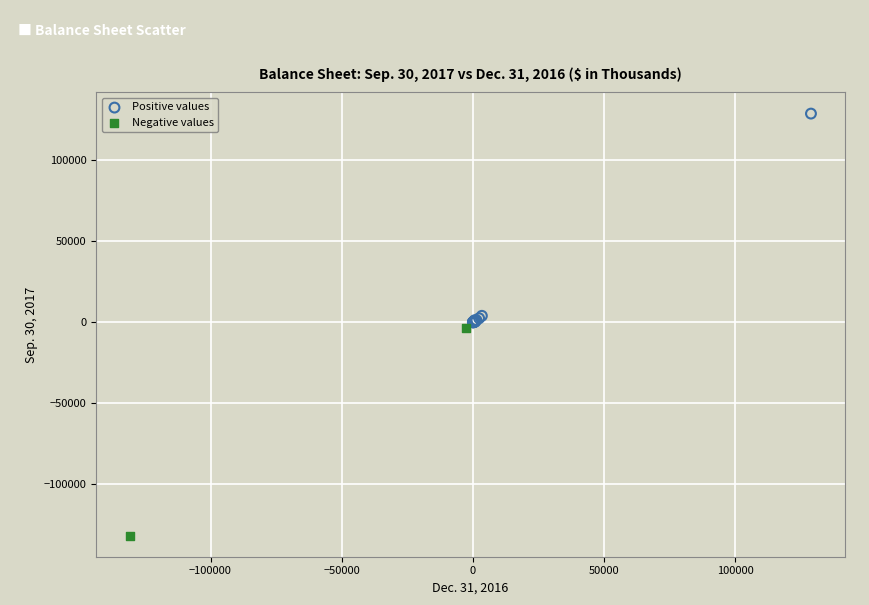

What are all the series names shown in the legend?

Positive values, Negative values